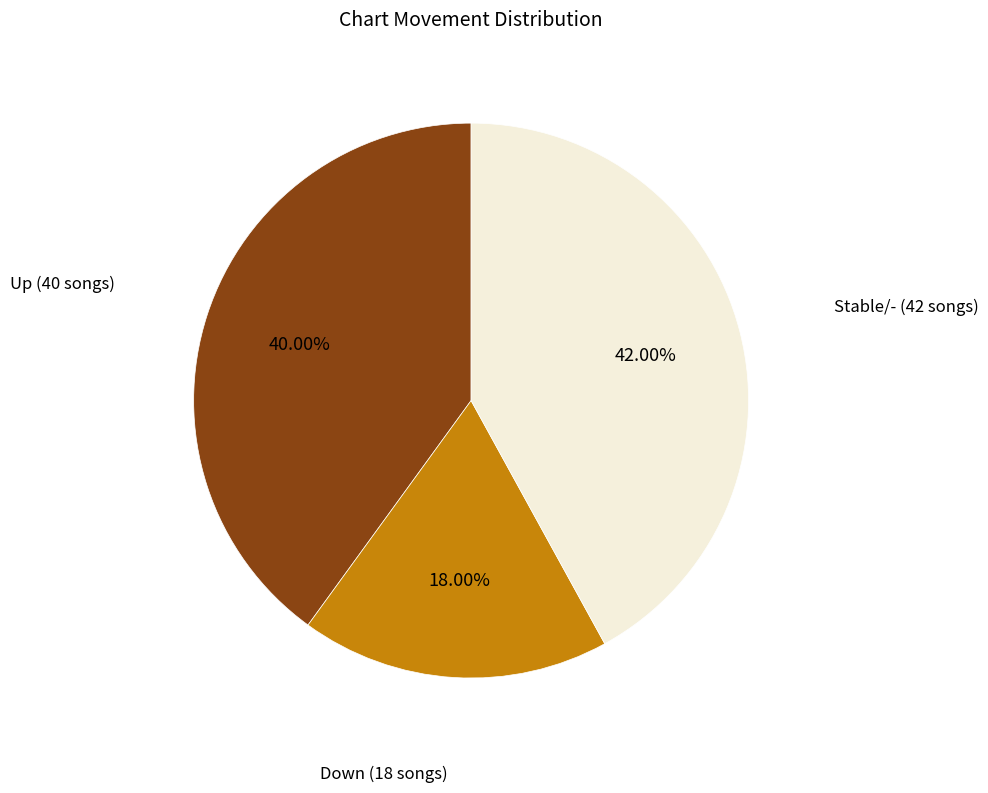

Rank the categories by value from lowest to highest.

Down (18 songs), Up (40 songs), Stable/- (42 songs)